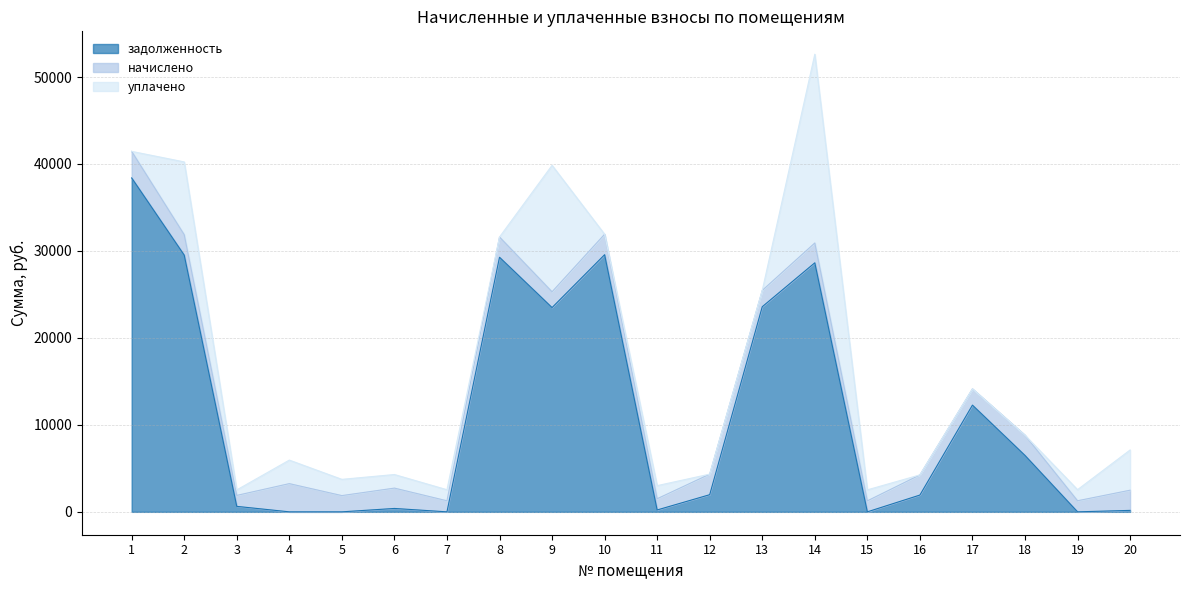

How many lines are shown in the chart?

3